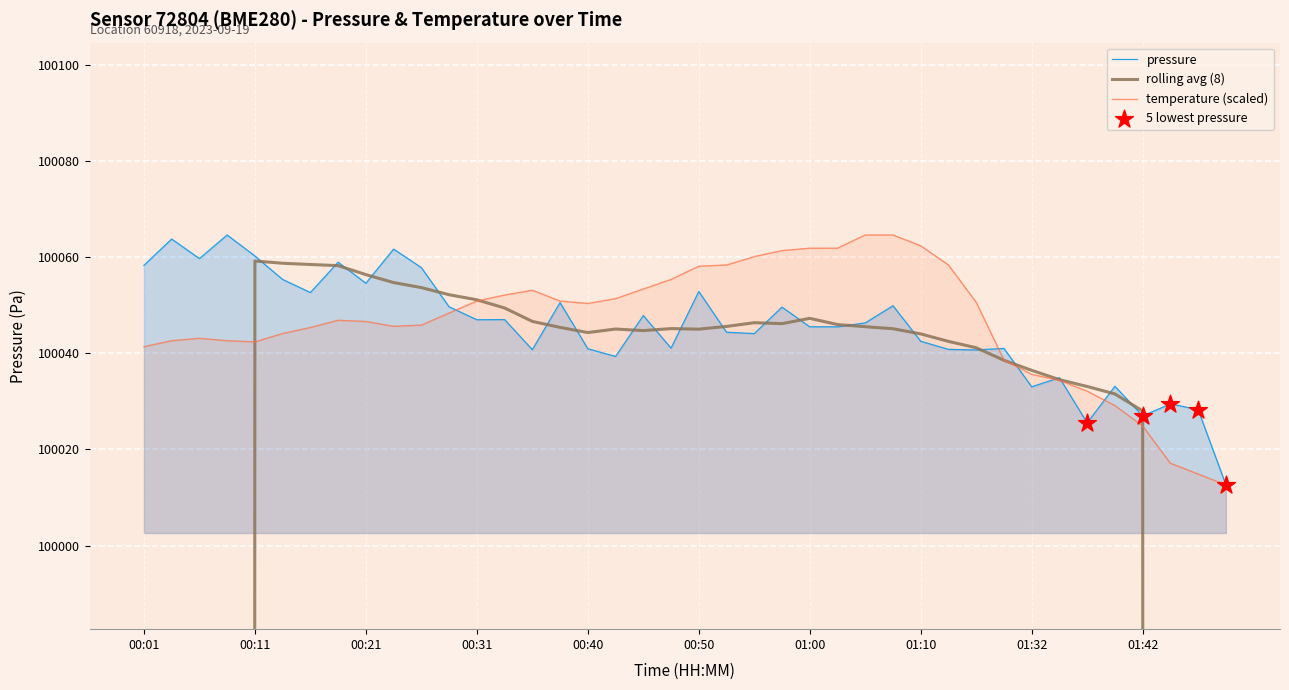

Which series has the largest total across all categories?

temperature